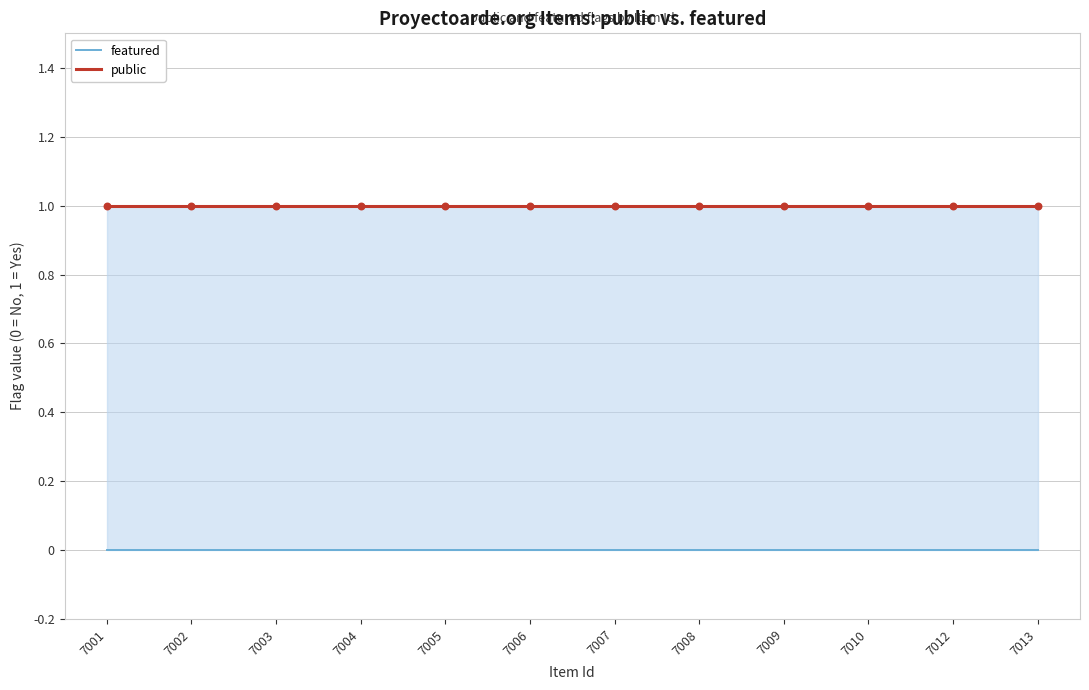

Is the value of featured at 7003 greater than the value of public at 7005?

No